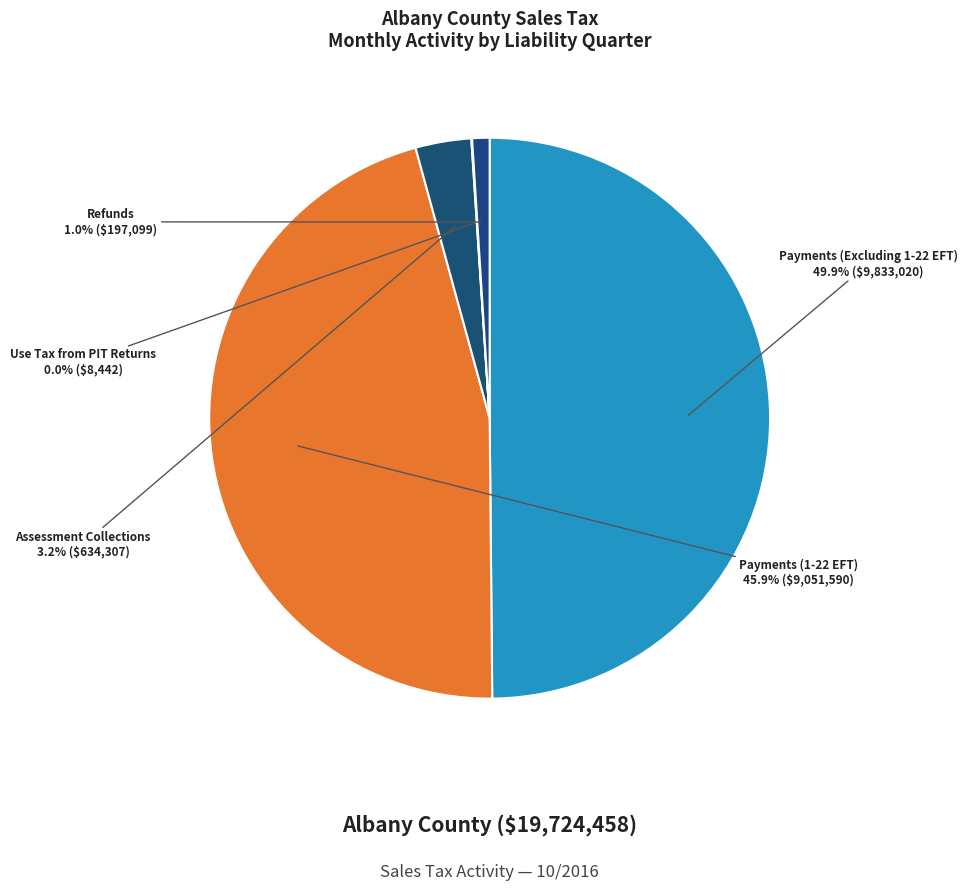

Between Refunds and Assessment Collections, which is larger?

Assessment Collections